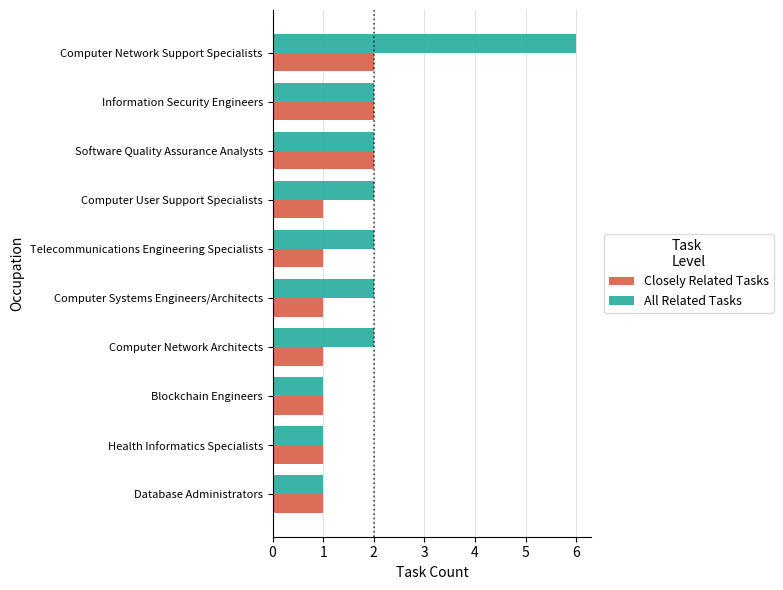

Which series changed the most between Computer Network Architects and Blockchain Engineers?

All Related Tasks